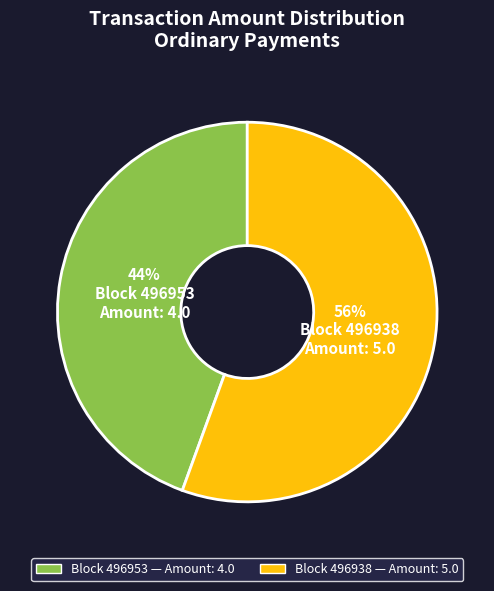

Does any single category account for the majority?

Yes